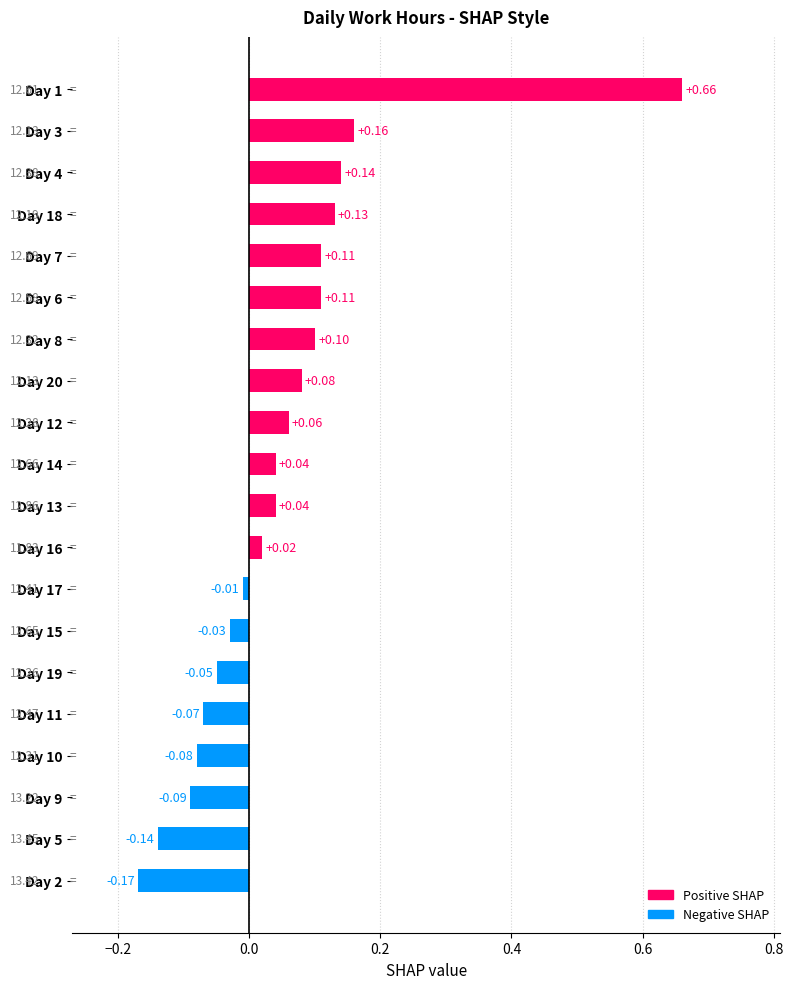

What is the sum of all values?

1.0